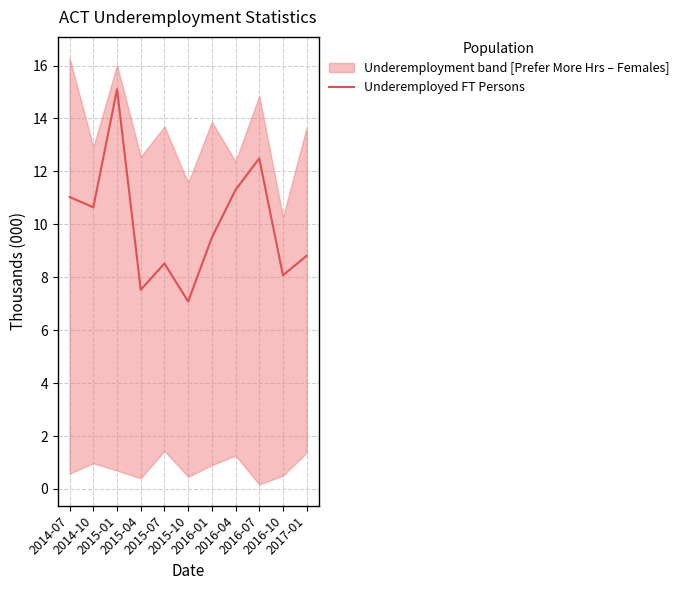

How many lines are shown in the chart?

1